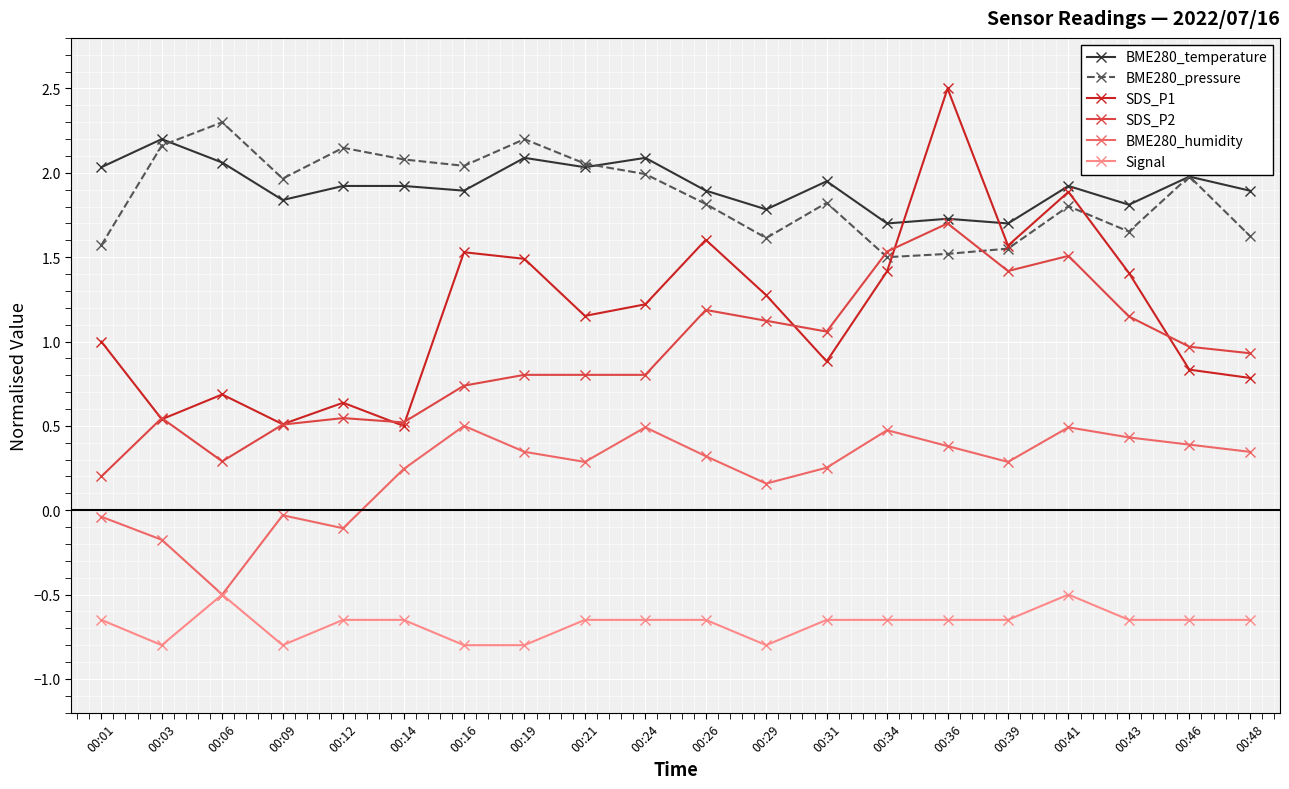

What are all the series names shown in the legend?

BME280_temperature, BME280_pressure, SDS_P1, SDS_P2, BME280_humidity, Signal